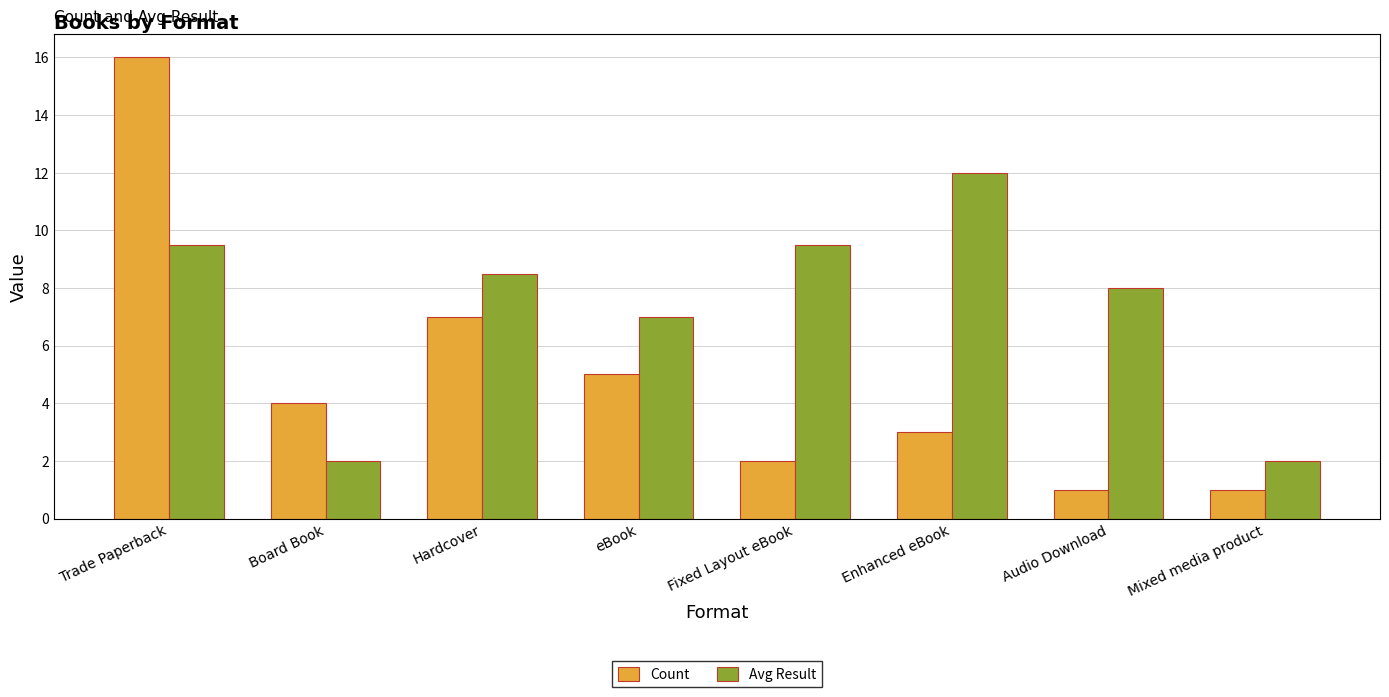

Is it true that Avg Result equals 14.4 at Hardcover?

False